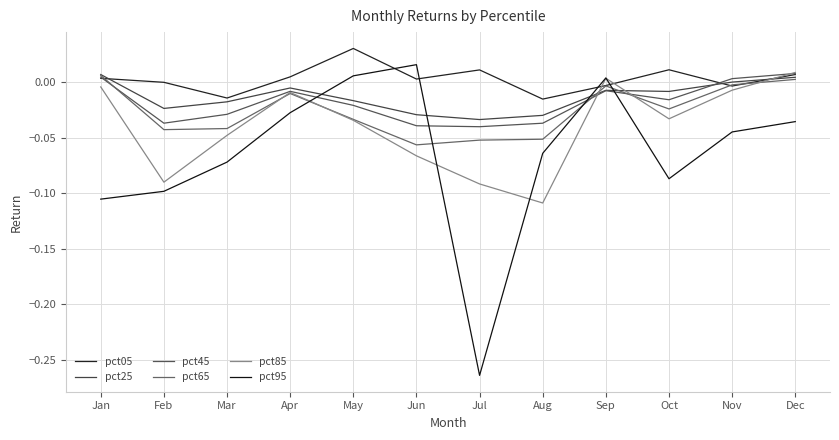

Reading right to left, extract all data points from this chart.

pct05: 0.0	-0.0	0.0	-0.0	-0.0	0.0	0.0	0.0	0.0	-0.0	-0.0	0.0
pct25: 0.0	-0.0	-0.0	-0.0	-0.0	-0.0	-0.0	-0.0	-0.0	-0.0	-0.0	0.0
pct45: 0.0	0.0	-0.0	-0.0	-0.0	-0.0	-0.0	-0.0	-0.0	-0.0	-0.0	0.0
pct65: 0.0	-0.0	-0.0	-0.0	-0.1	-0.1	-0.1	-0.0	-0.0	-0.0	-0.0	0.0
pct85: 0.0	-0.0	-0.0	0.0	-0.1	-0.1	-0.1	-0.0	-0.0	-0.0	-0.1	-0.0
pct95: -0.0	-0.0	-0.1	0.0	-0.1	-0.3	0.0	0.0	-0.0	-0.1	-0.1	-0.1